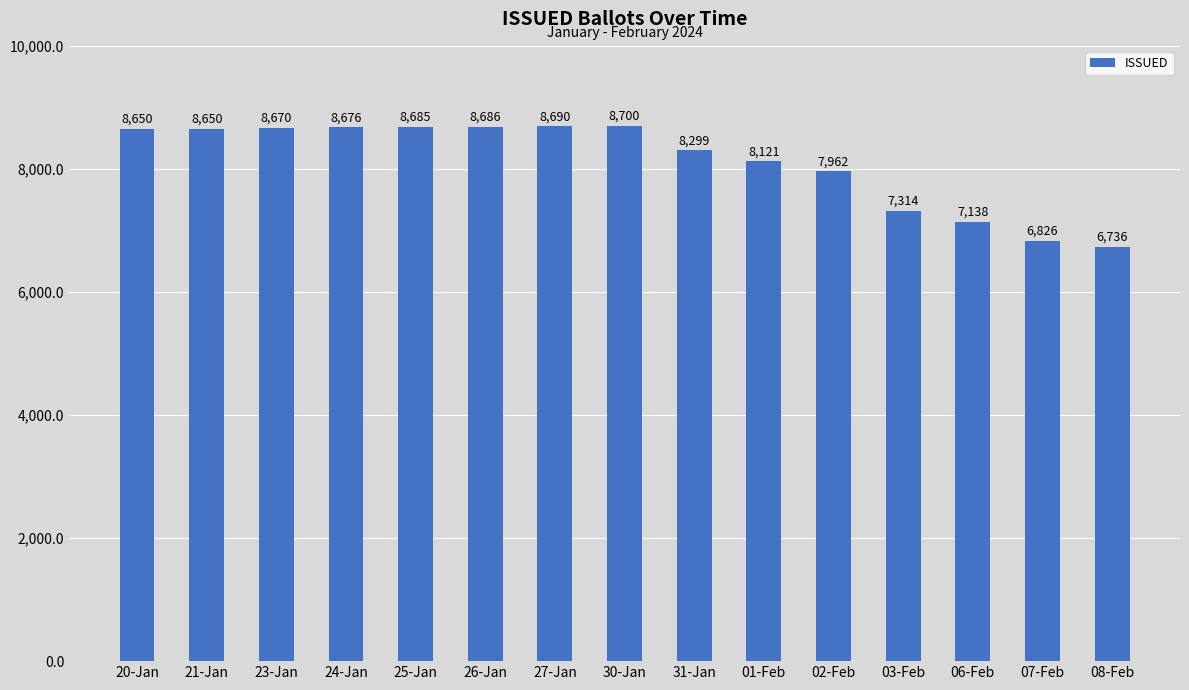

What is the approximate value at 24-Jan, to the nearest 100?

8700